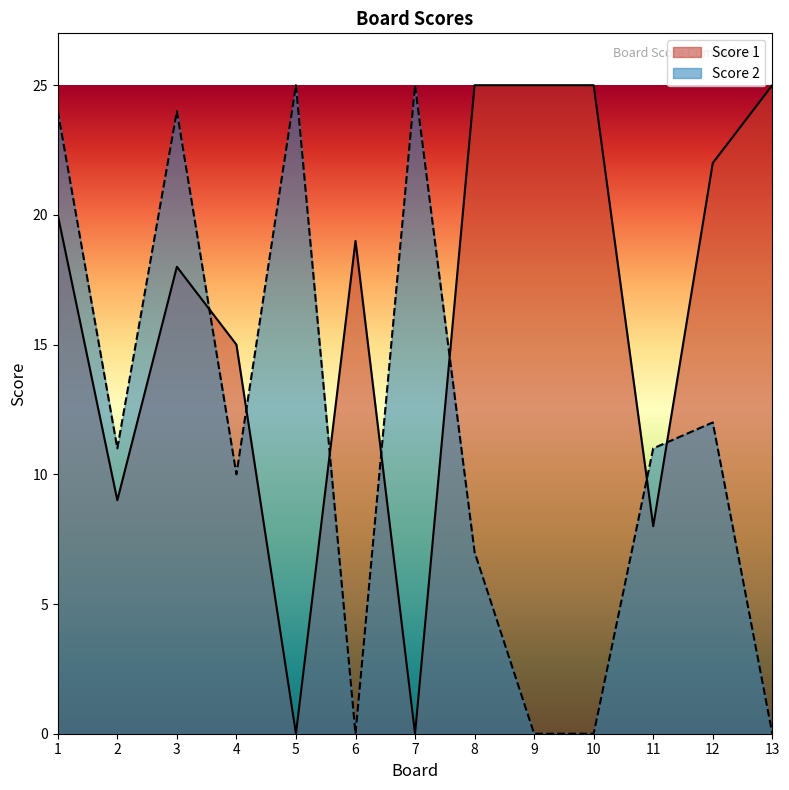

Between which two adjacent categories do Score 1 and Score 2 first intersect?

3 and 4